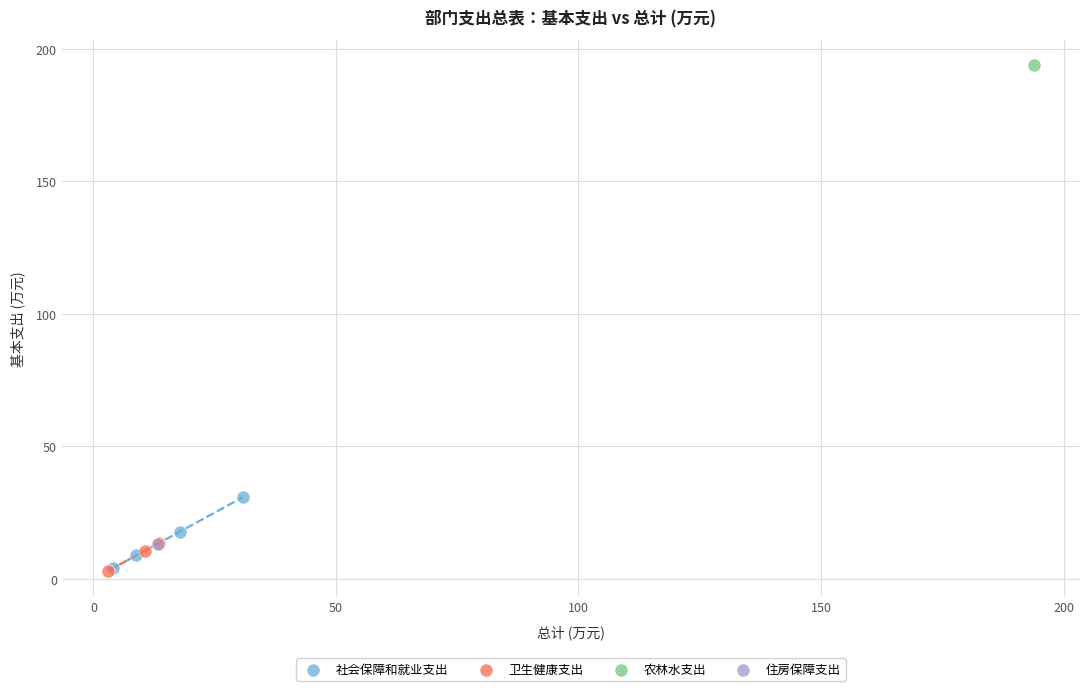

What are all the series names shown in the legend?

社会保障和就业支出, 卫生健康支出, 农林水支出, 住房保障支出